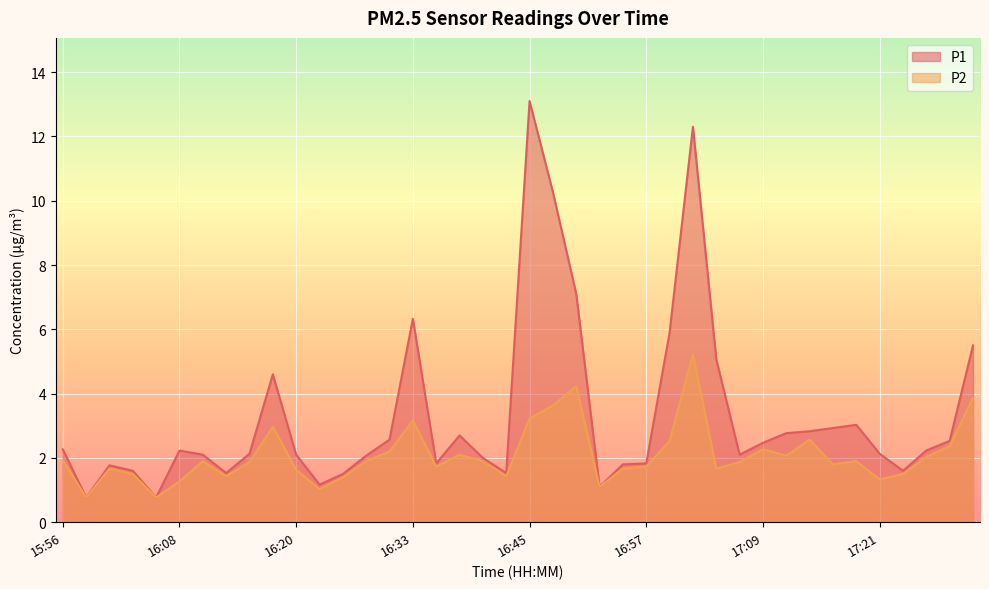

What is the value of the P2 point at the 3rd from the left?

1.7